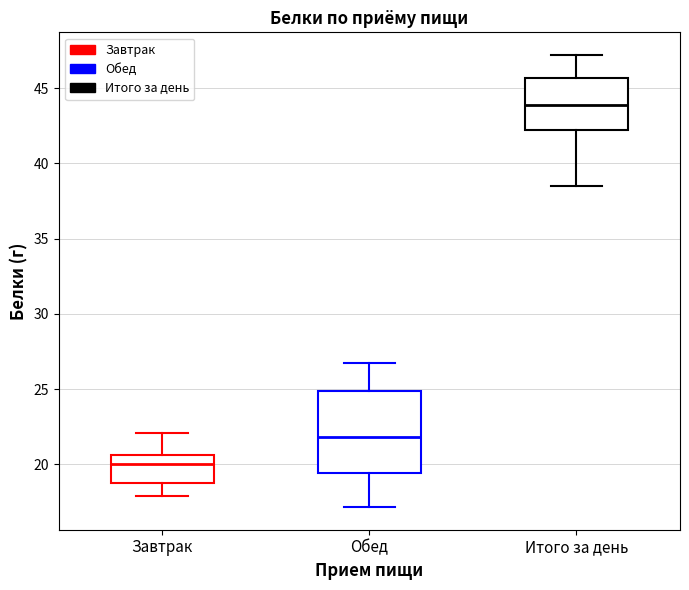

Which box is the tallest, from its lower edge to its upper edge?

Обед